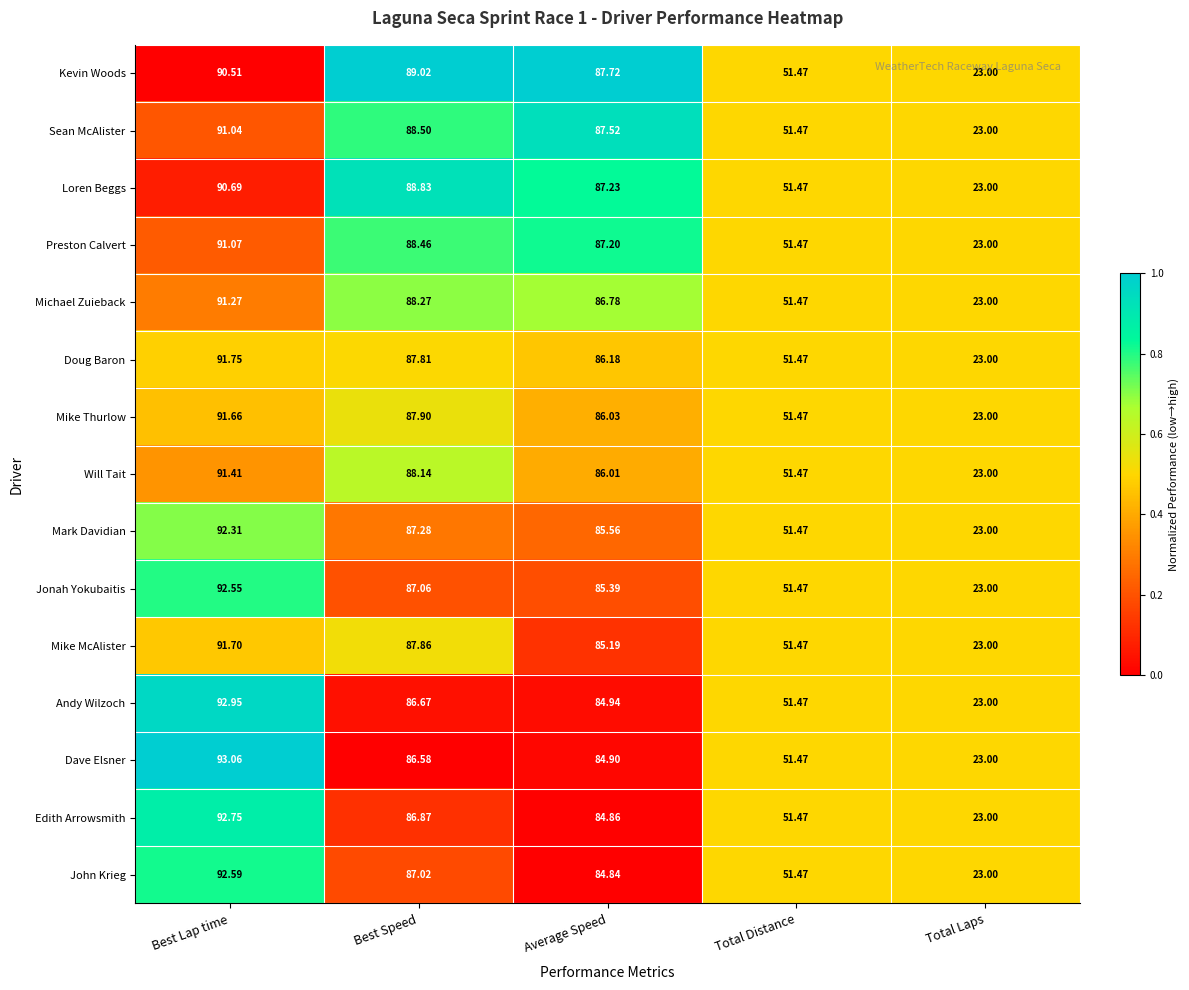

At which category is the sum across all series the highest?

Best Lap time